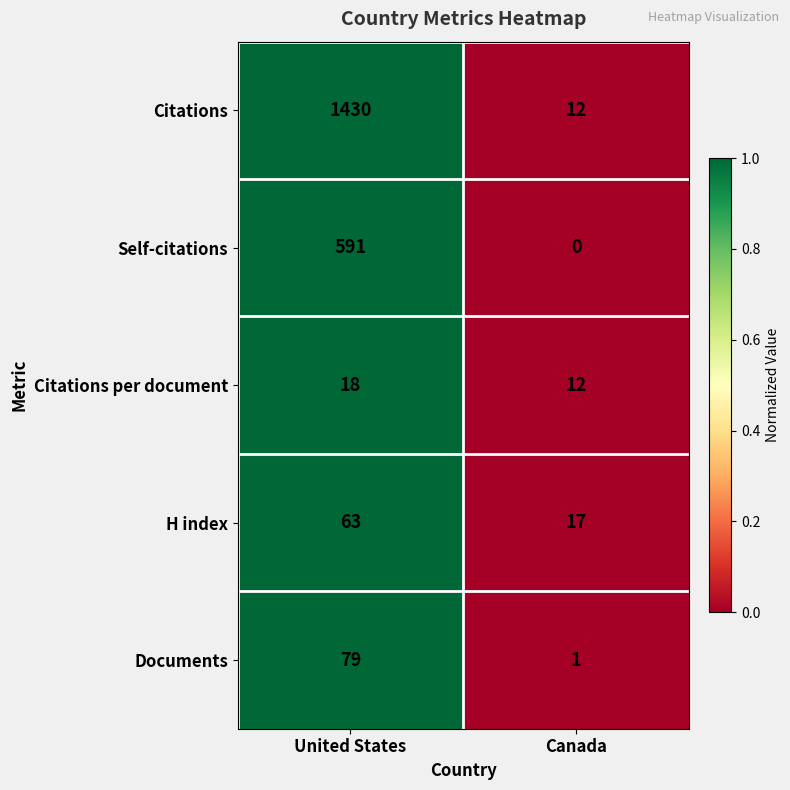

Rank the series at United States from lowest to highest value.

Citations per document, H index, Documents, Self-citations, Citations